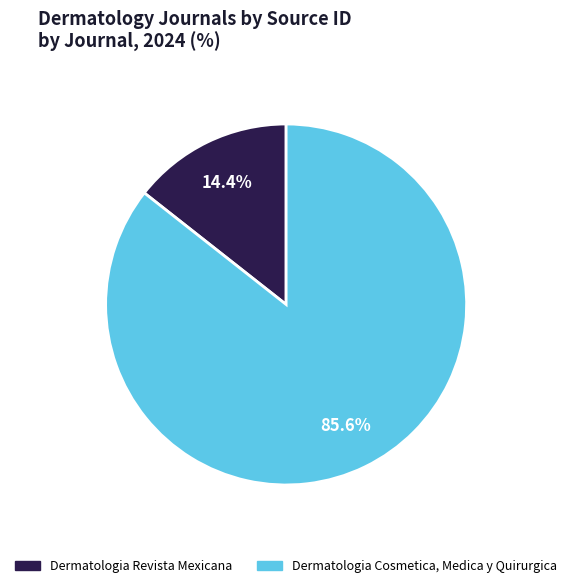

Approximately how many times larger is the value at Dermatologia Revista Mexicana compared to Dermatologia Cosmetica, Medica y Quirurgica?

0.2